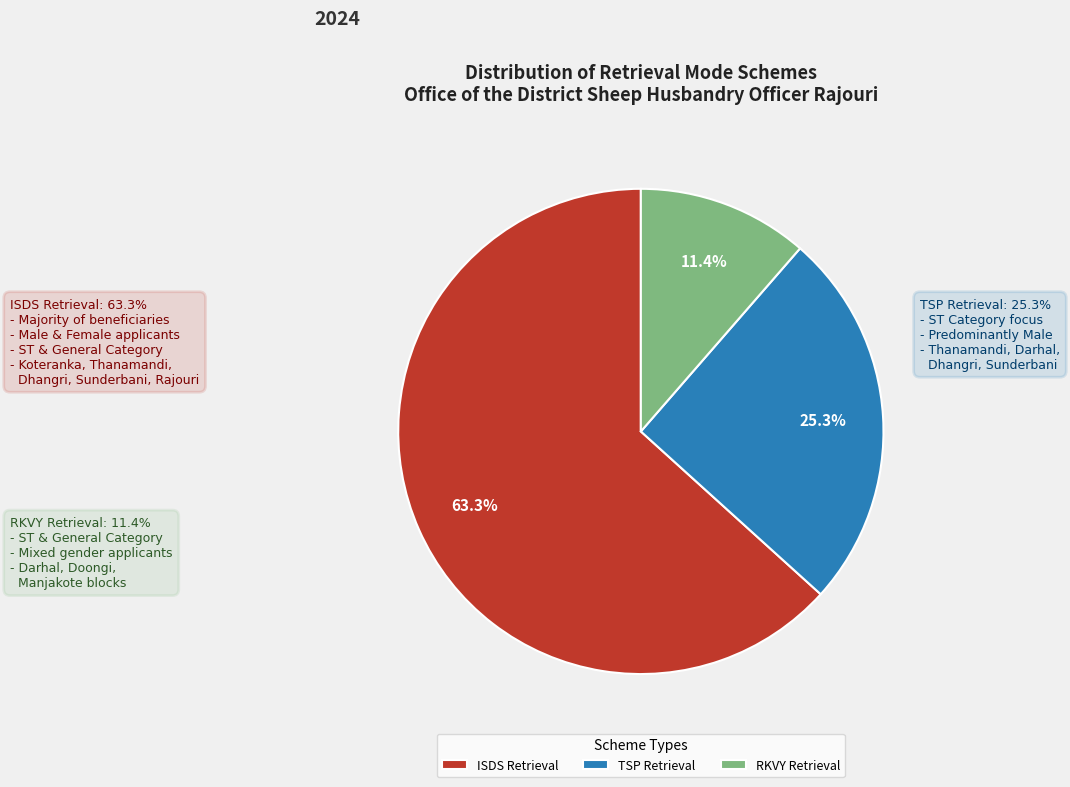

What is the largest slice in the pie chart?

ISDS Retrieval